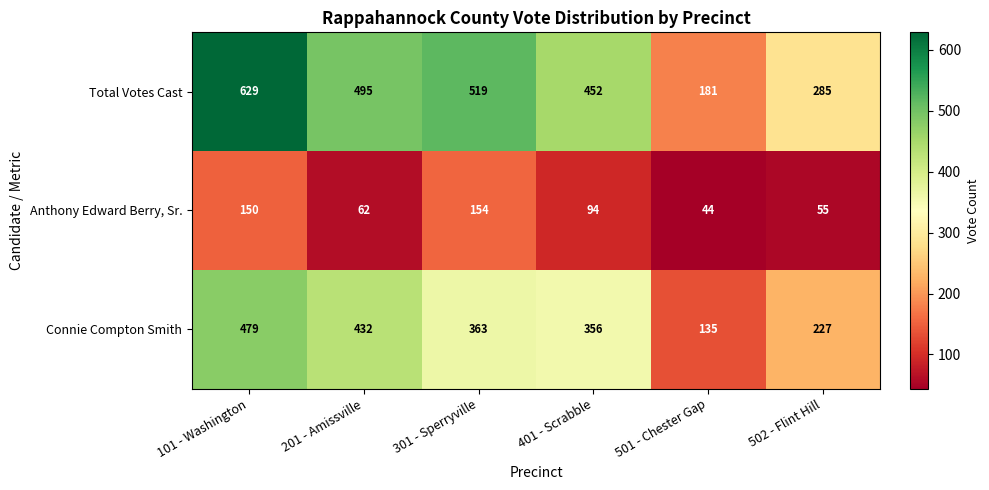

Rank the series by their average value, from highest to lowest.

Total Votes Cast, Connie Compton Smith, Anthony Edward Berry, Sr.